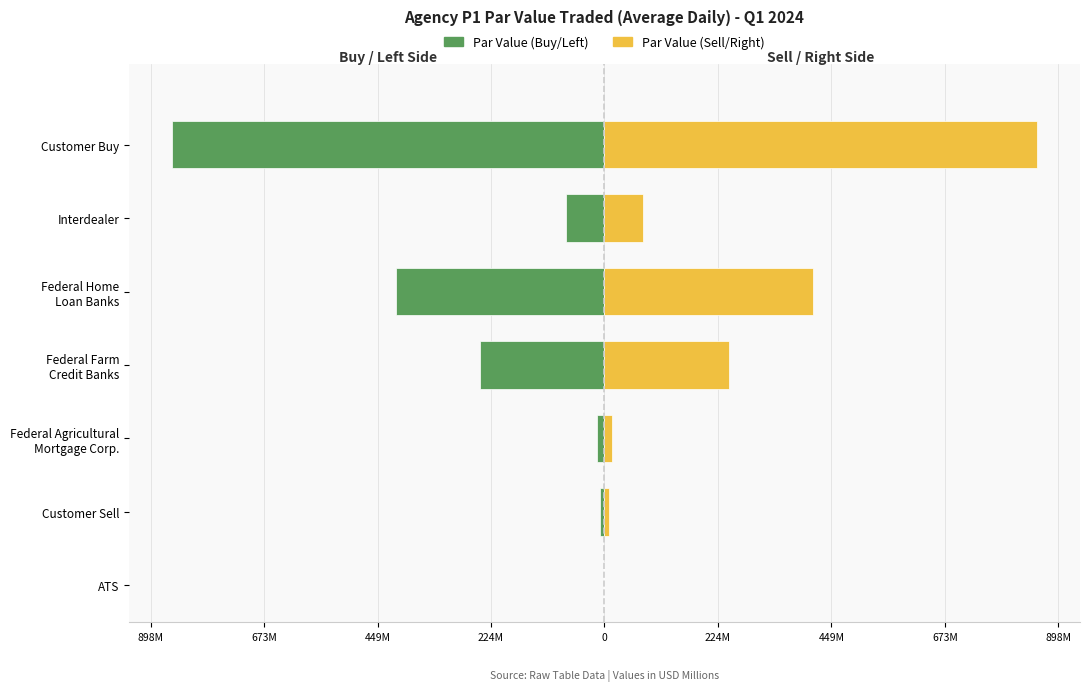

What is the maximum value shown in the chart?

855.3